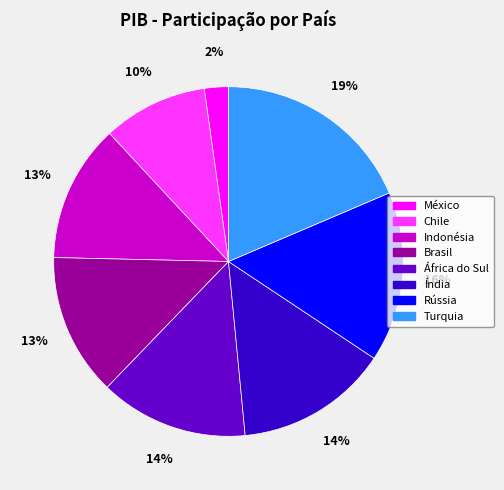

Is it true that Chile is 1% of the pie?

False